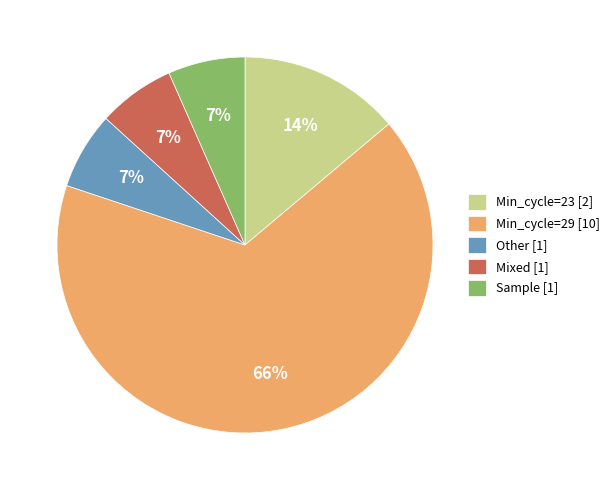

Is it true that Mixed [1] is 7% of the pie?

True